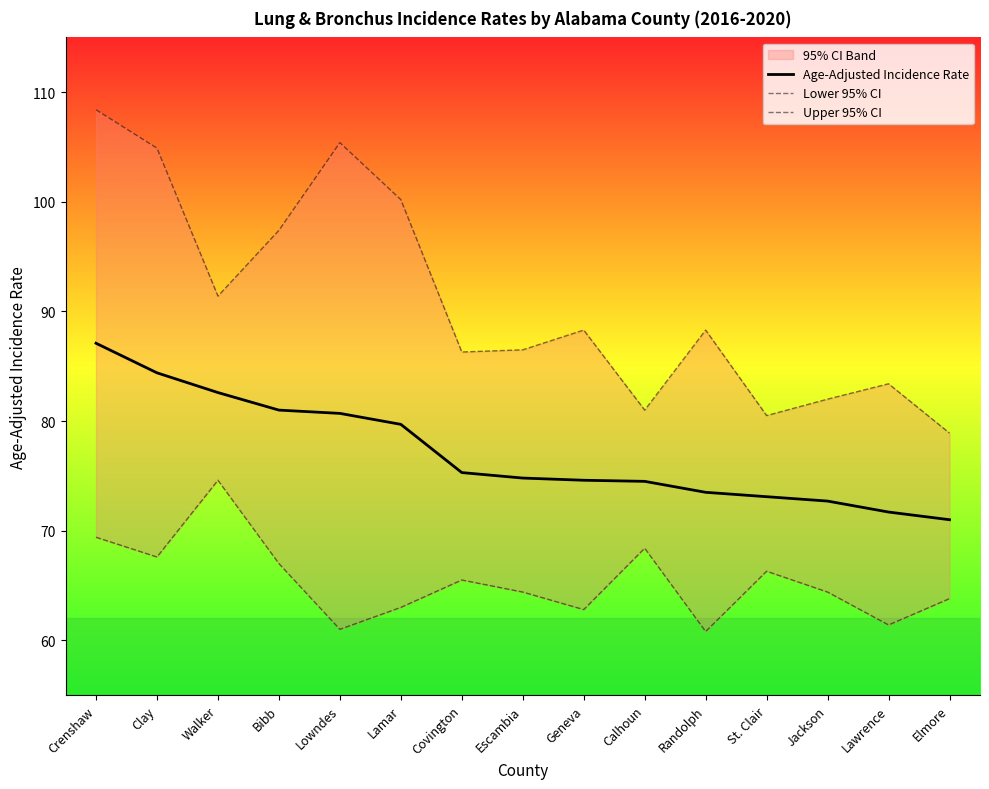

The Lower 95% CI series shows 63.0 at Lamar. True or false?

True